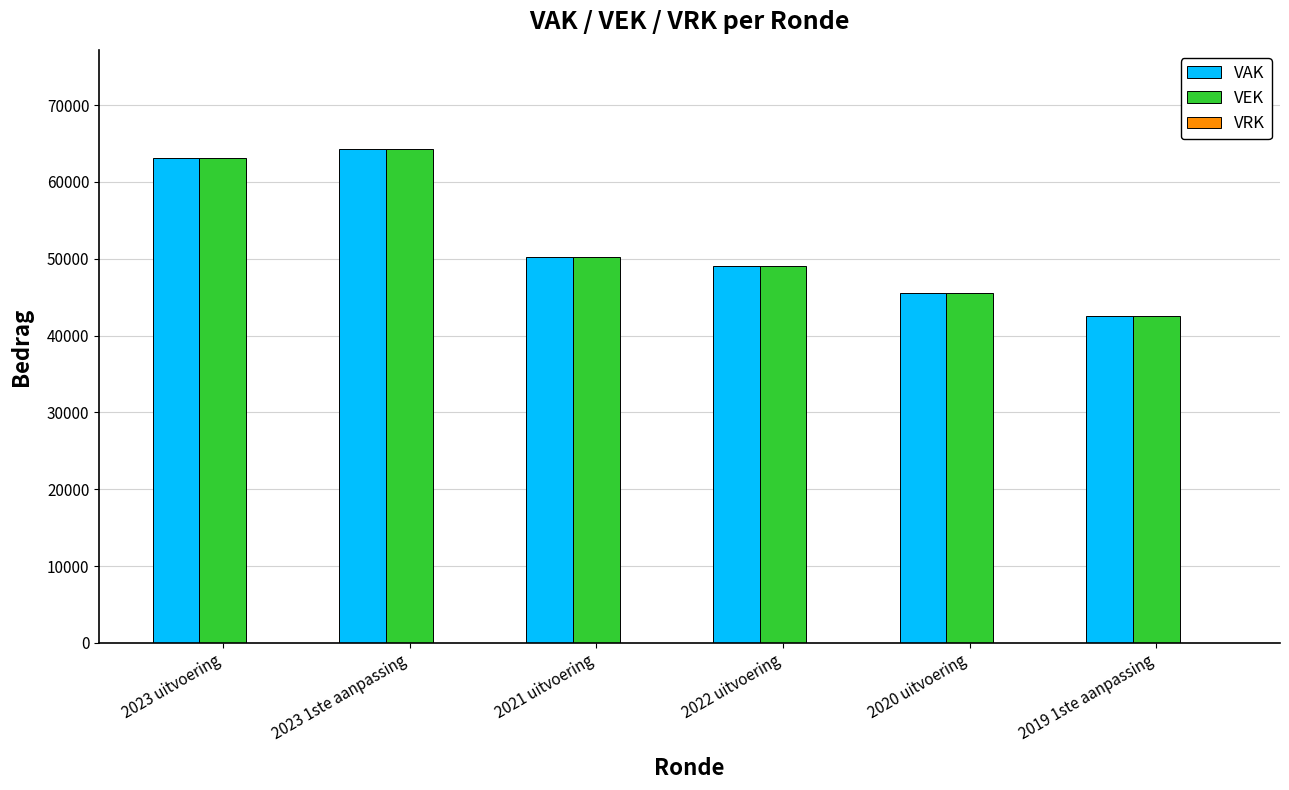

How many bars are there in each group?

2